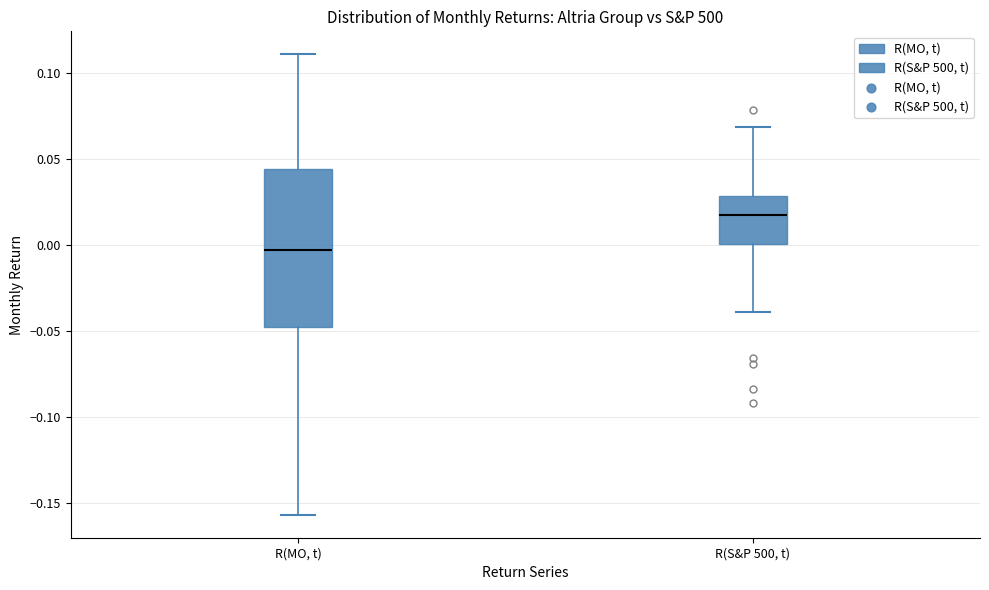

Reading left to right, transcribe this box plot: for each box, give where its median line is, the range the box spans, and where its two whiskers end, as read against the y-axis. The values are not printed on the chart, so give them approximately, as read against the axis.

R(MO, t): median -0.005, box -0.050 to 0.045, whiskers -0.155 to 0.110
R(S&P 500, t): median 0.015, box 0.000 to 0.030, whiskers -0.040 to 0.070